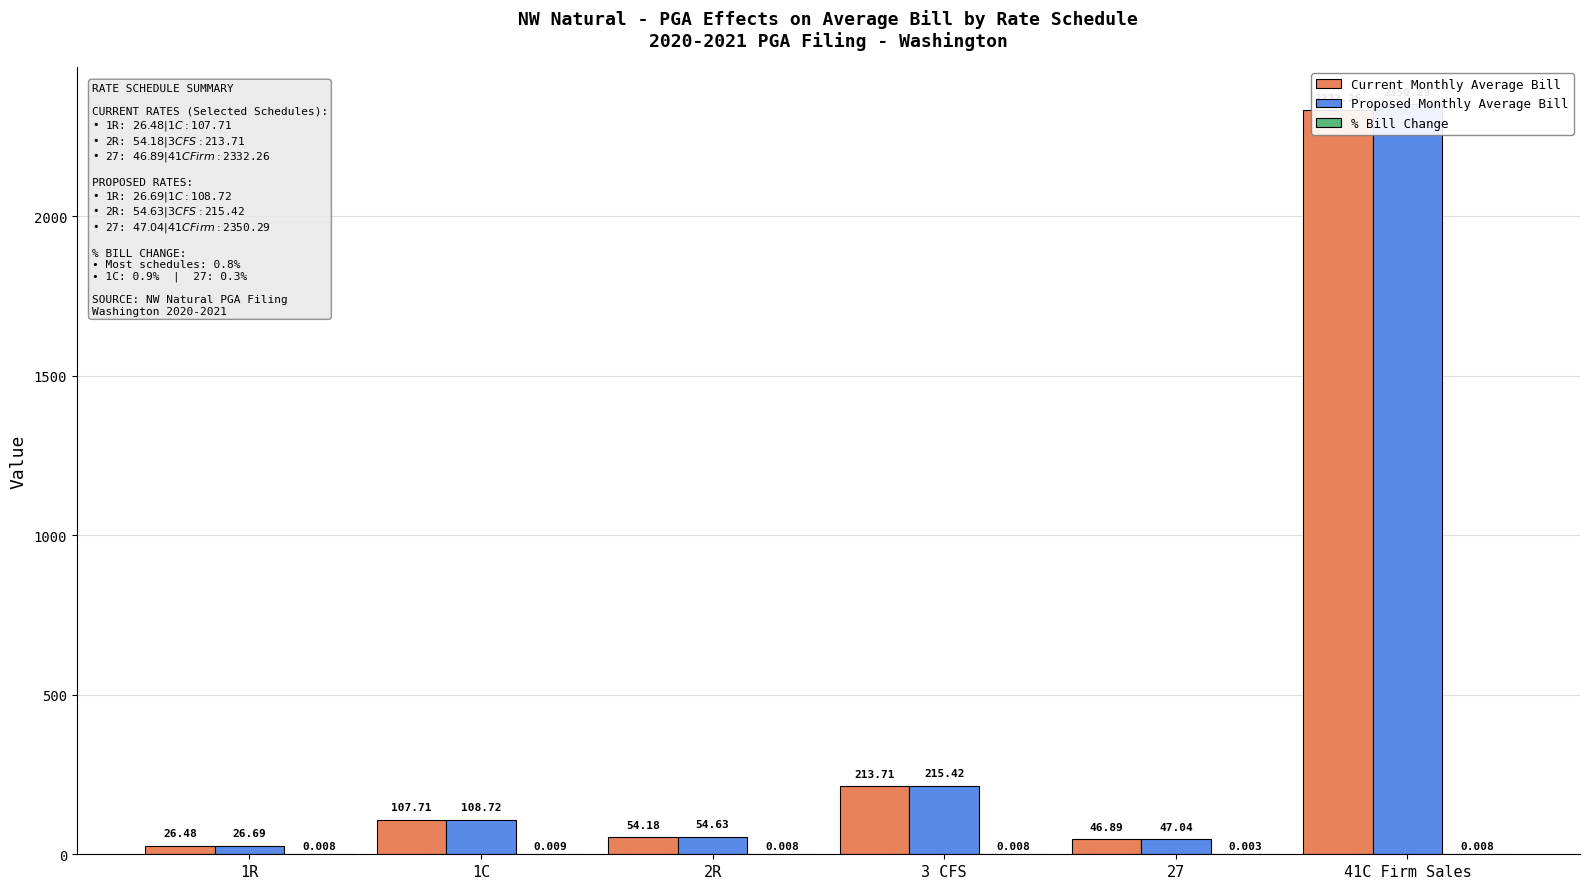

At which label does Current Monthly Average Bill reach its peak?

41C Firm Sales